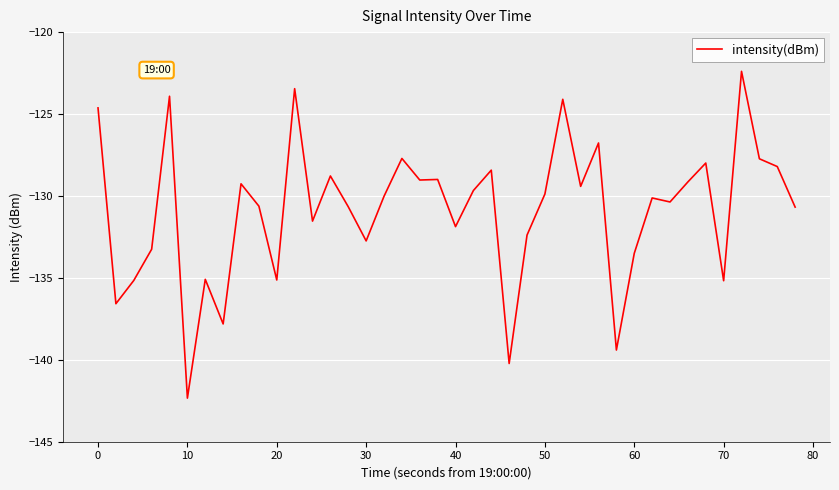

How many series are shown in this chart?

1